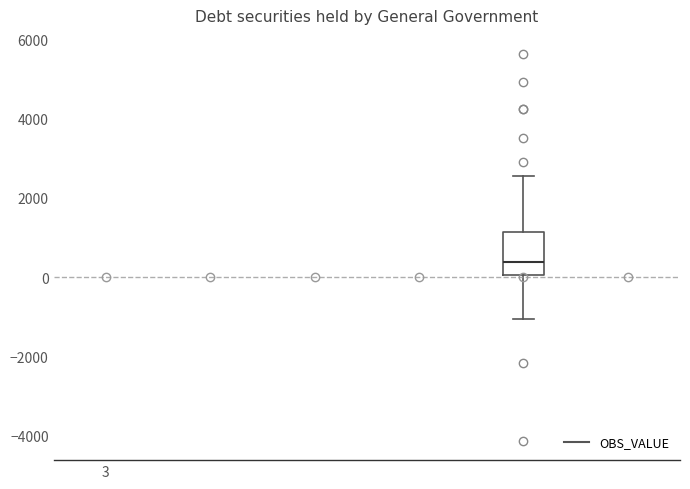

Where does the median line of the box sit on the y-axis? The values are not printed on the chart, so give them approximately, as read against the axis.

400